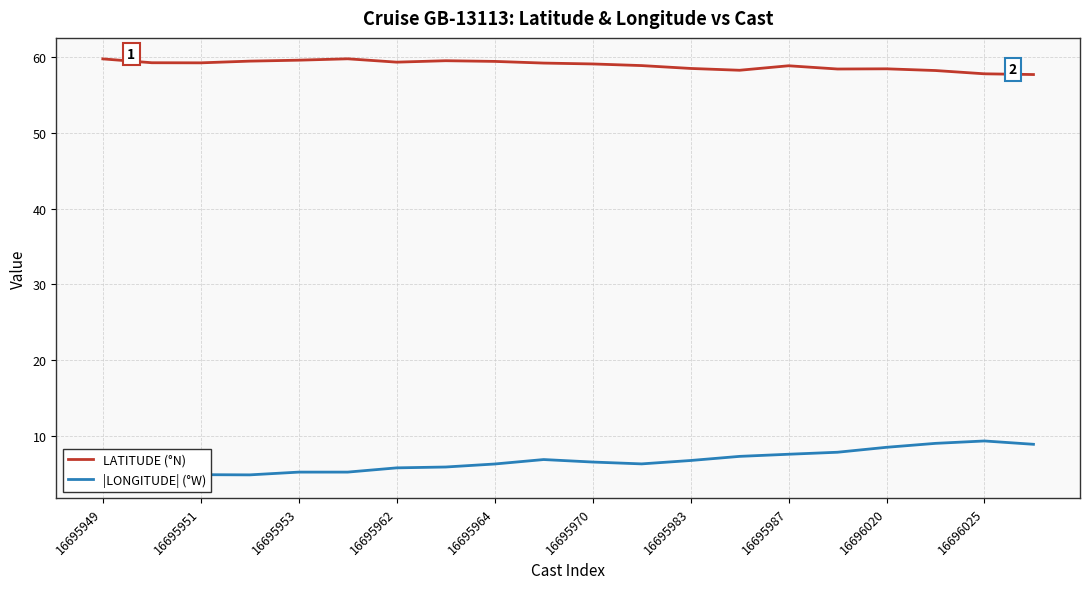

True or false: |LONGITUDE| (°W) has more than 1 interior local peaks.

True